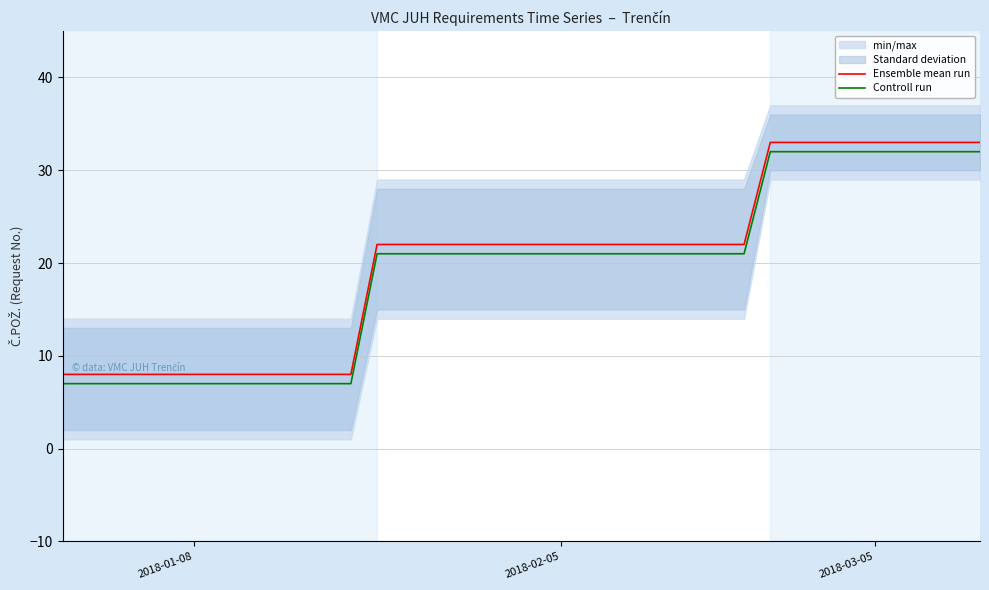

What is the difference between the maximum and minimum values in the Ensemble mean run series?

25